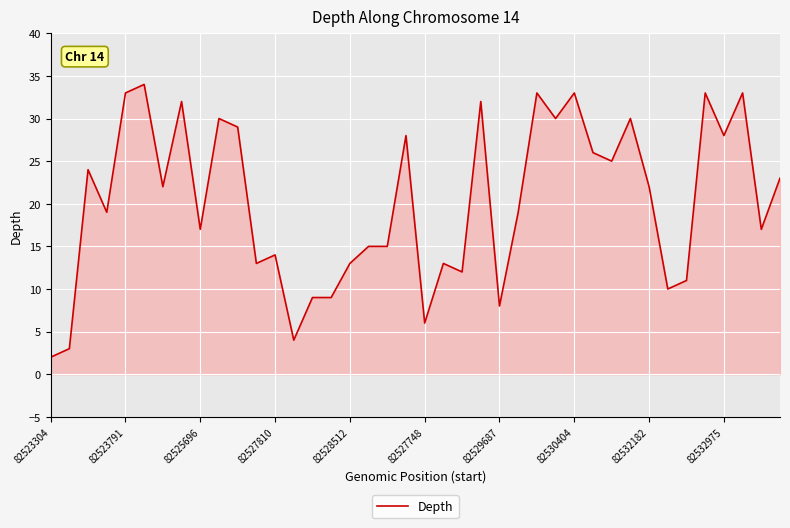

What is the difference between the maximum and minimum values?

32